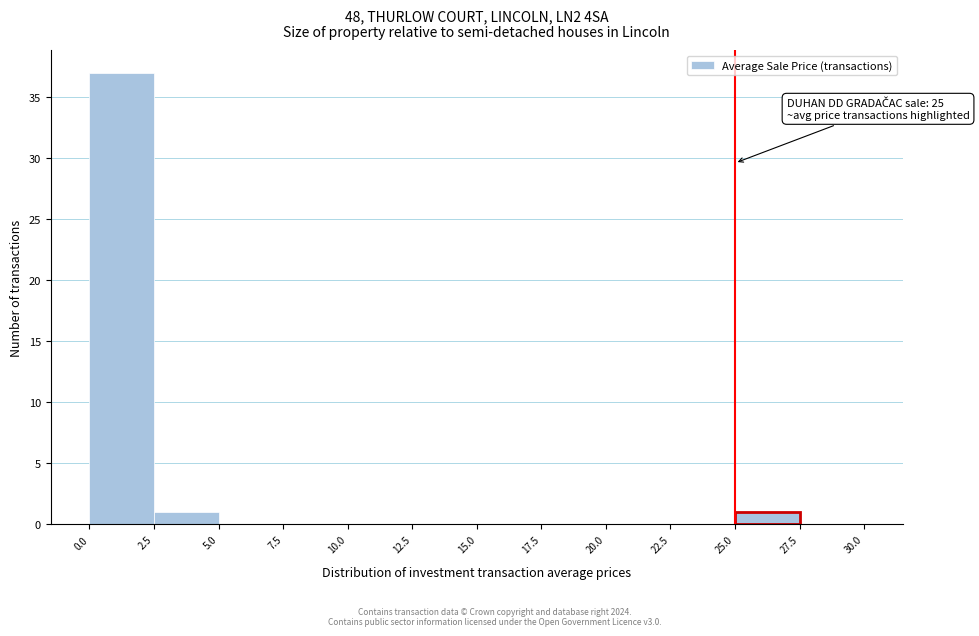

Over which range of the x-axis is the bar tallest?

0.0 to 2.5